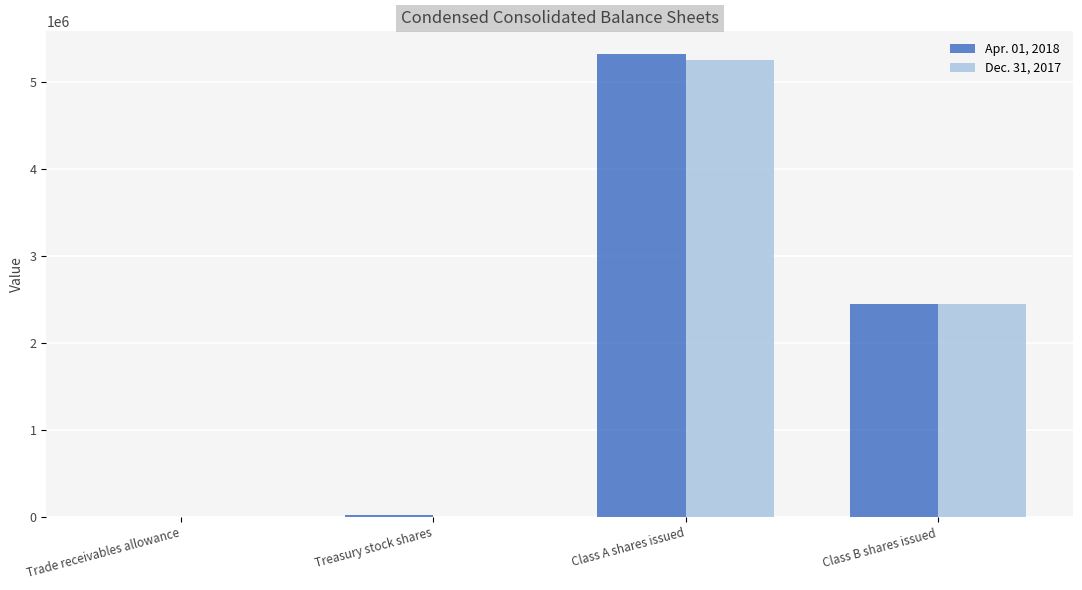

How many categories are shown in the chart?

4